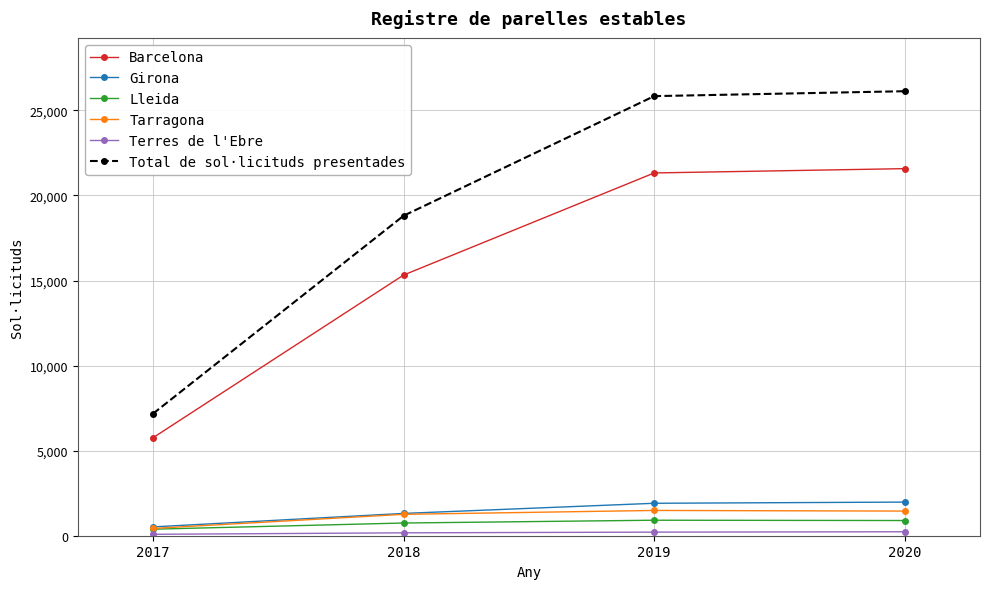

What is the spread (max minus min) of values at 2018?

18637